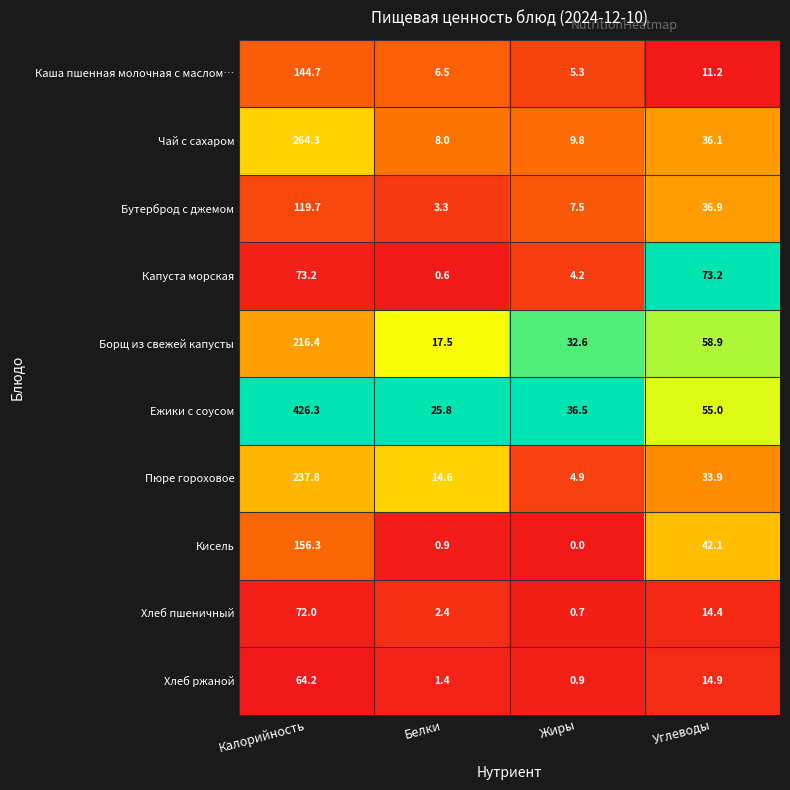

What is the greatest value displayed?

426.3